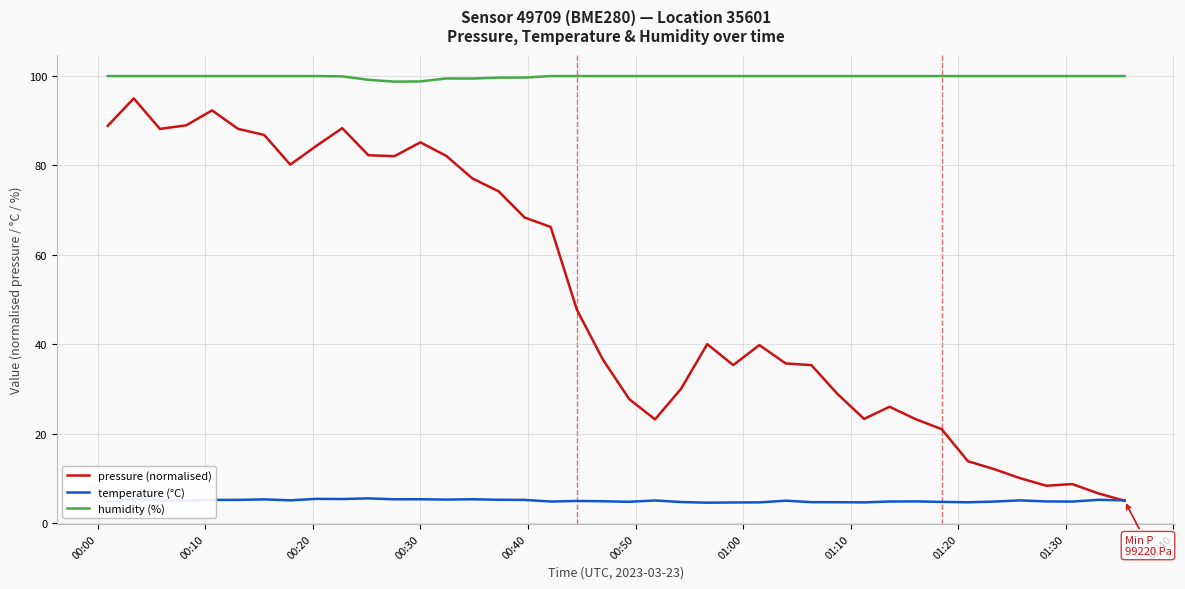

What is the difference between the second highest and second lowest values in the humidity (%) series?

1.2